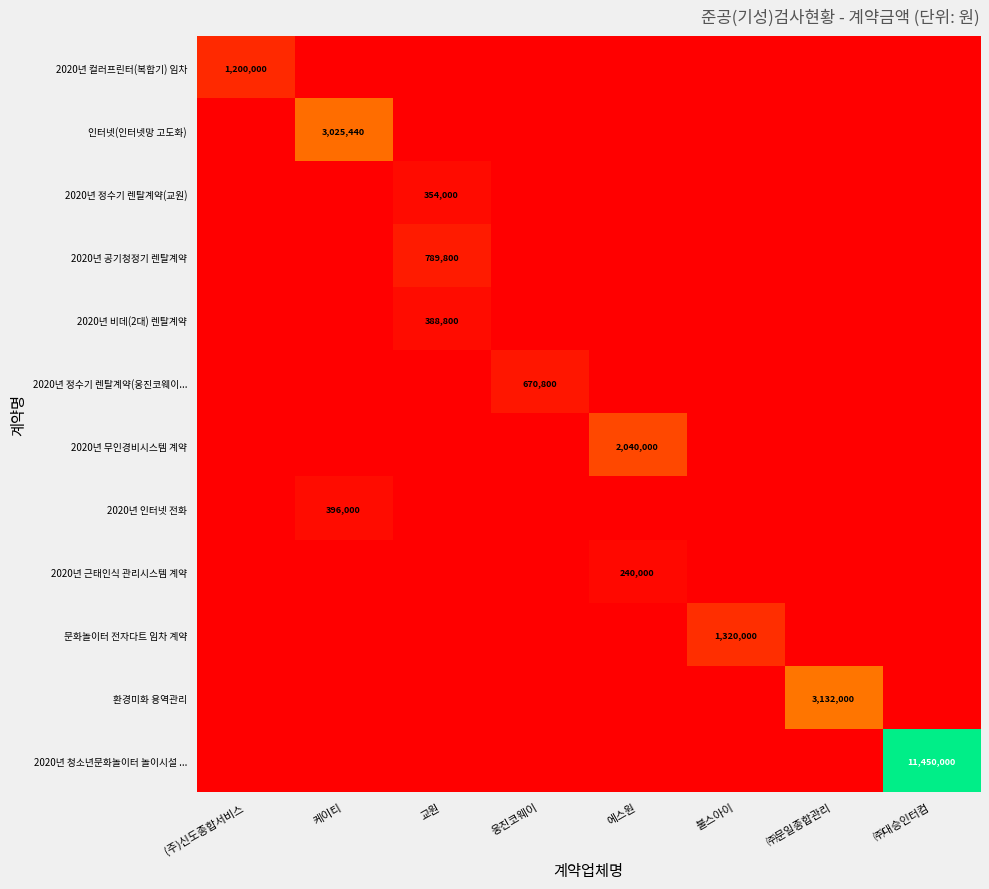

True or false: 2020년 컬러프린터(복합기) 임차 has a value of 492223 at (주)신도종합서비스.

False